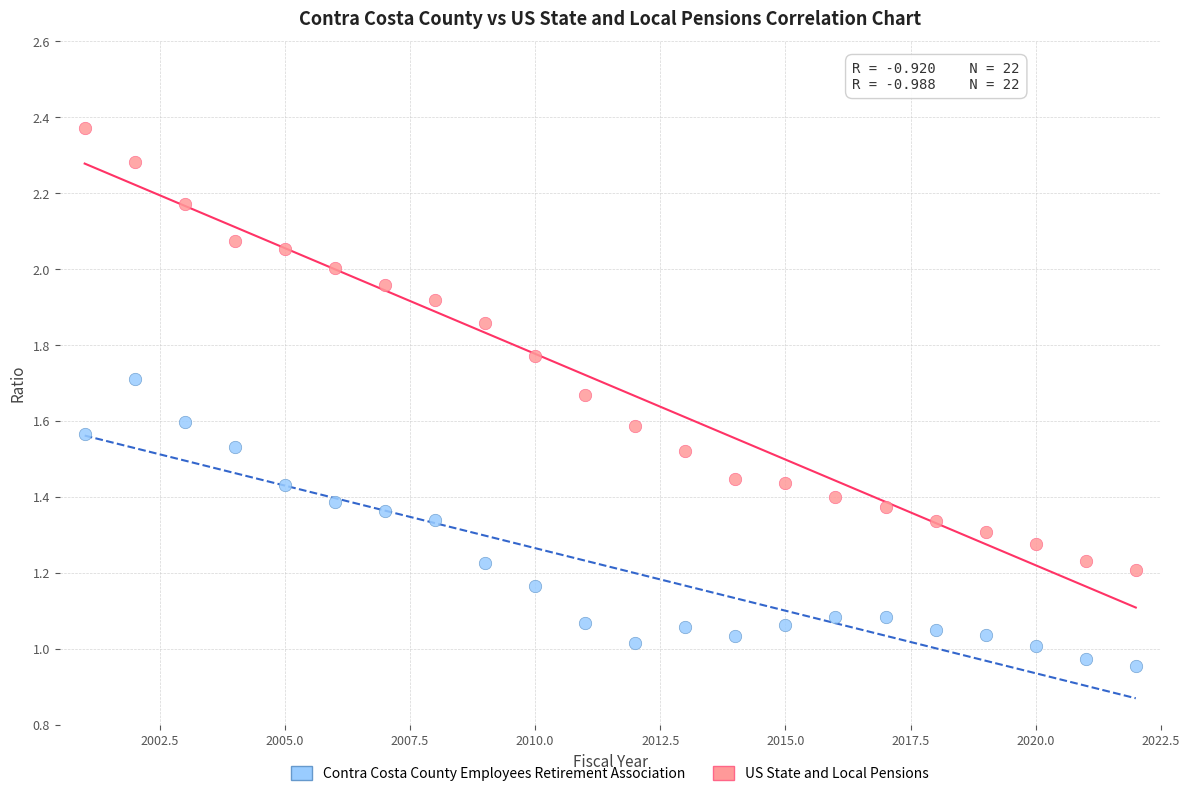

Which series contains the highest Y value?

US State and Local Pensions